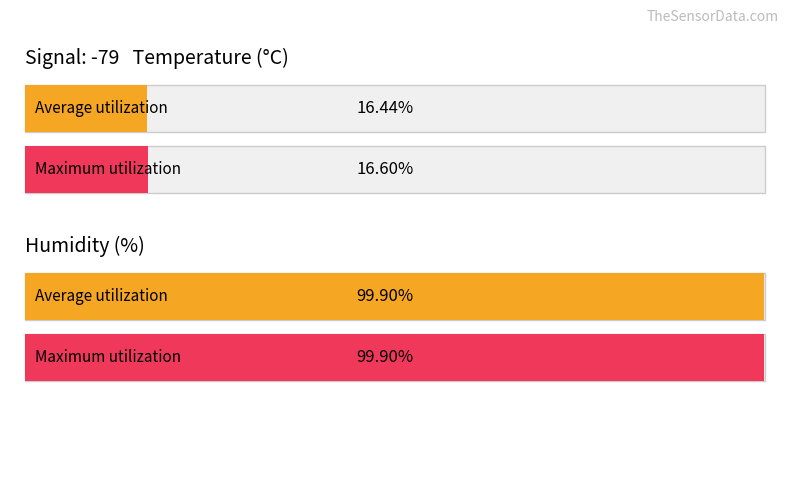

List the series in order of their peak value, lowest first.

Average utilization, Maximum utilization